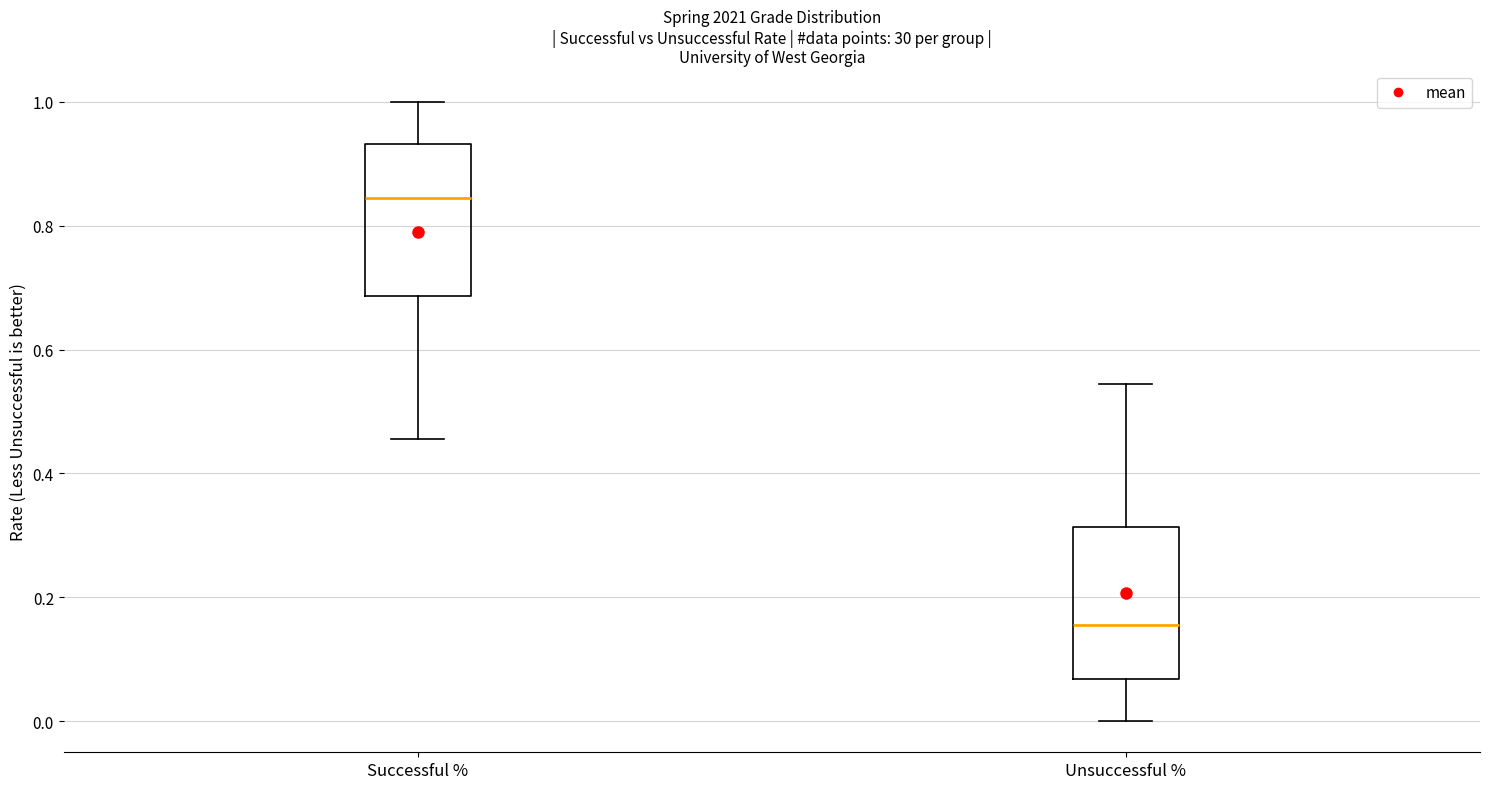

Reading left to right, read every box against the y-axis: the position of its median line, the range the box covers, and the ends of its whiskers. The values are not printed on the chart, so give them approximately, as read against the axis.

Successful %: median 0.84, box 0.68 to 0.94, whiskers 0.46 to 1.00
Unsuccessful %: median 0.16, box 0.06 to 0.32, whiskers 0.00 to 0.54